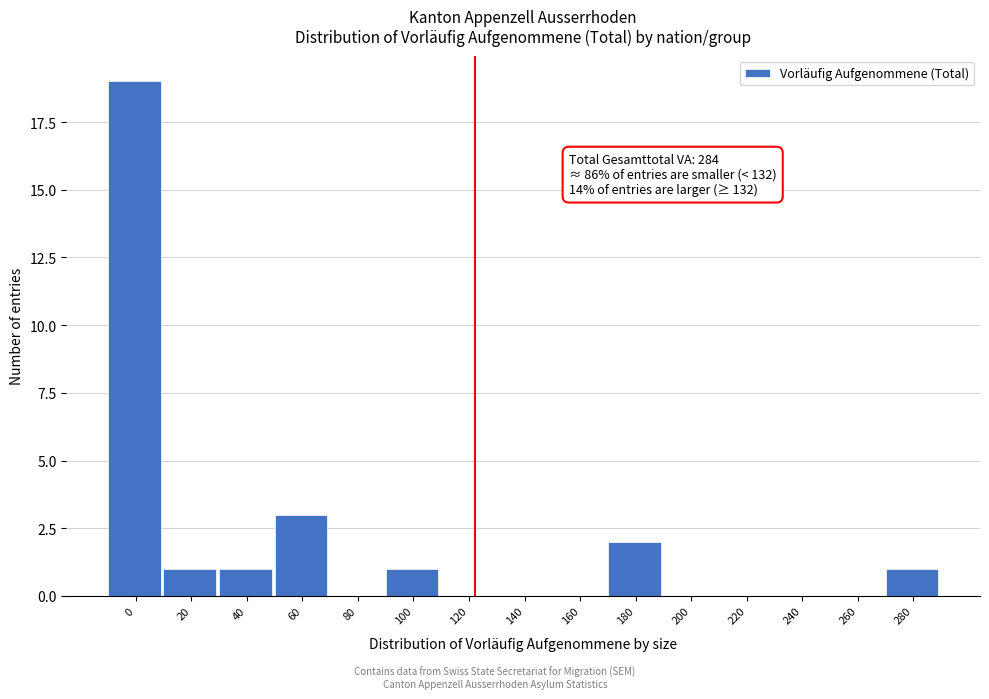

Reading left to right, list all the values displayed in this chart.

0=19	20=1	40=1	60=3	80=0	100=1	120=0	140=0	160=0	180=2	200=0	220=0	240=0	260=0	280=1